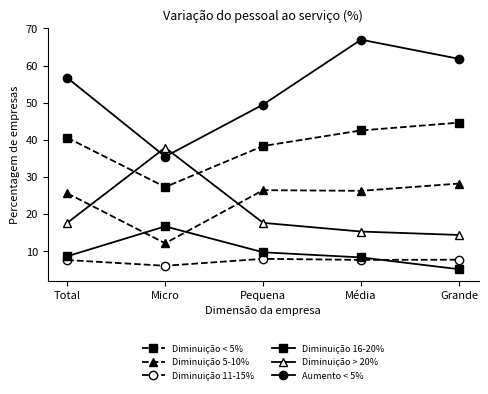

What is the label of the 2nd point from the right?

Média